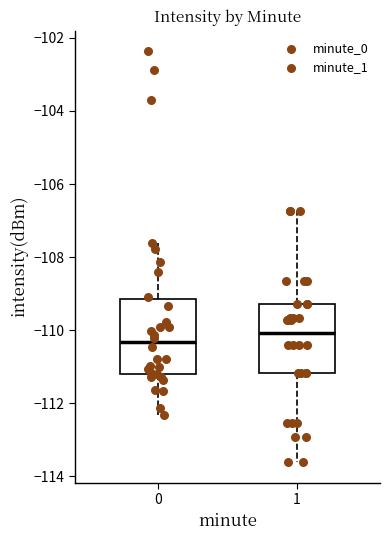

Reading left to right, transcribe this box plot: for each box, give where its median line is, the range the box spans, and where its two whiskers end, as read against the y-axis. The values are not printed on the chart, so give them approximately, as read against the axis.

0: median -110.4, box -111.2 to -109.2, whiskers -112.4 to -107.6
1: median -110.0, box -111.2 to -109.2, whiskers -113.6 to -106.8